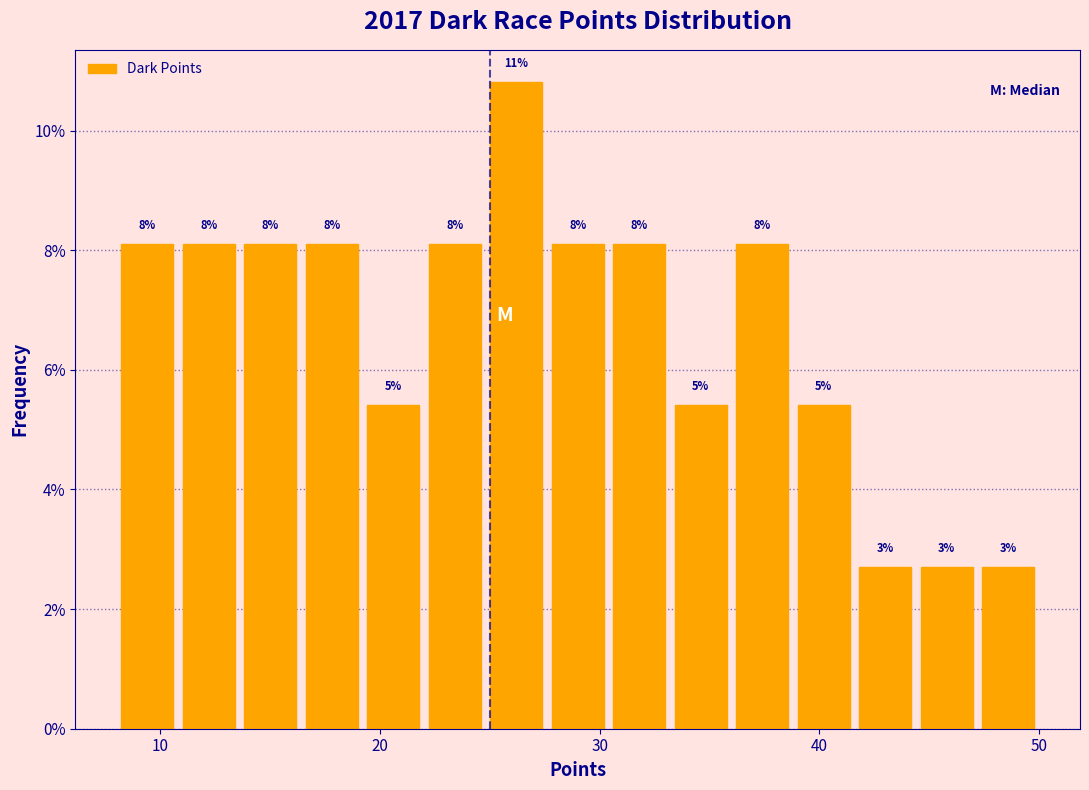

Around what value on the x-axis is the tallest bar? Give the approximate position of its centre, as read against the axis.

26